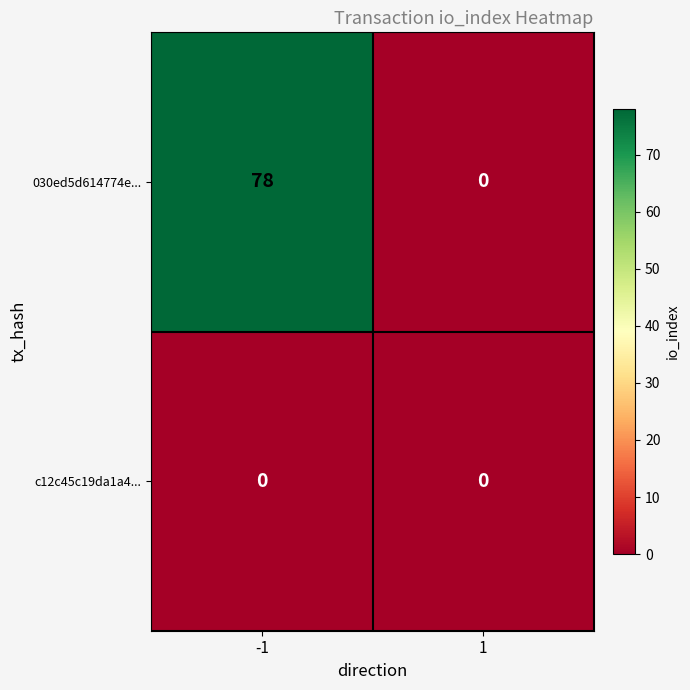

At which category is the sum across all series the highest?

-1